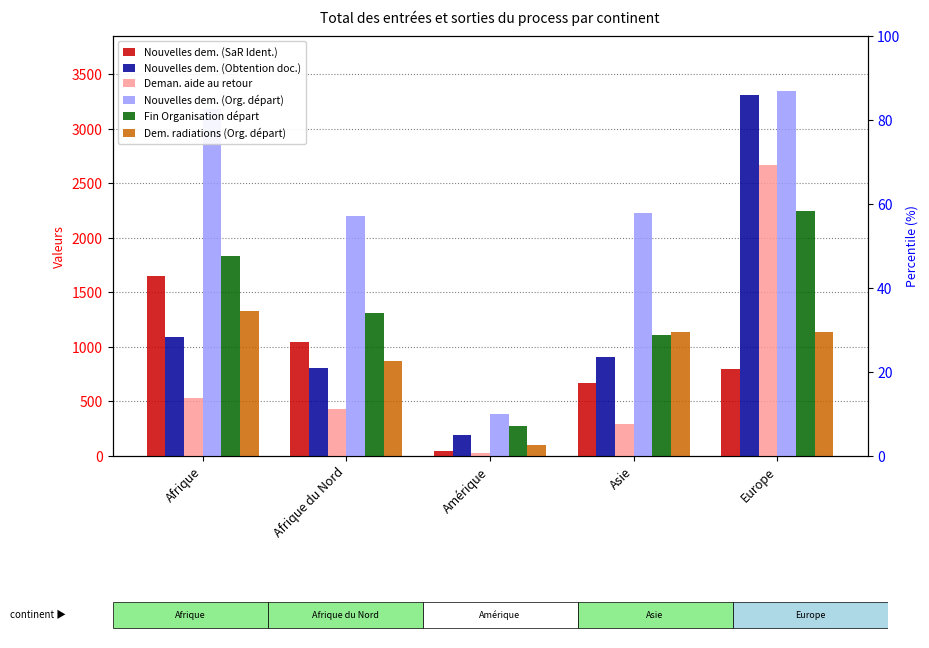

The value of Nouvelles dem. (SaR Ident.) at Amérique is 28. True or false?

False